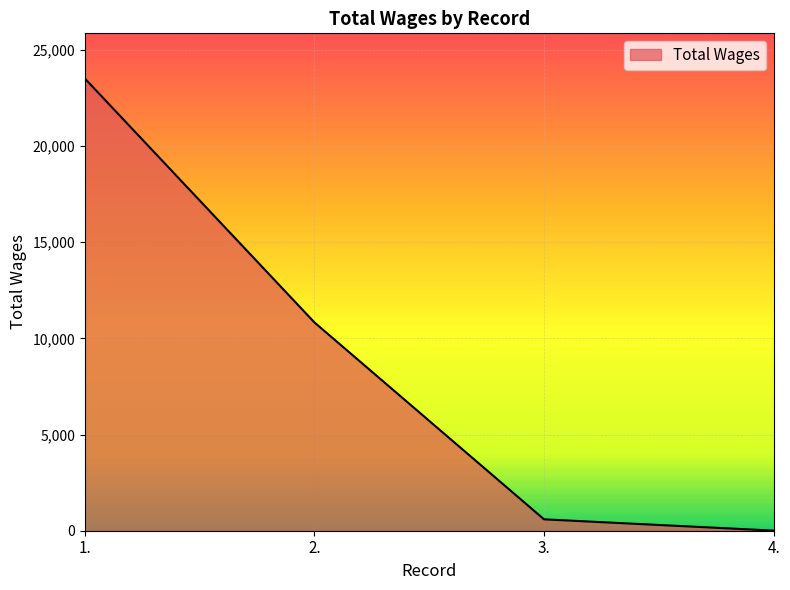

Reading left to right, list all the values displayed in this chart.

1.=23500	2.=10824	3.=592	4.=6